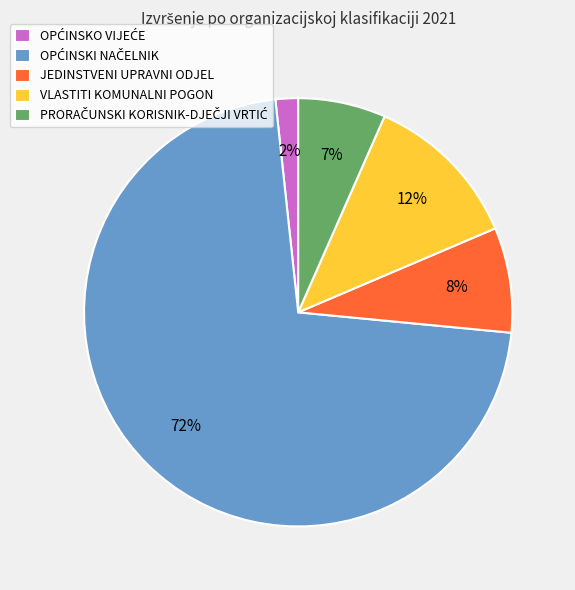

Is there a majority slice in this chart?

Yes